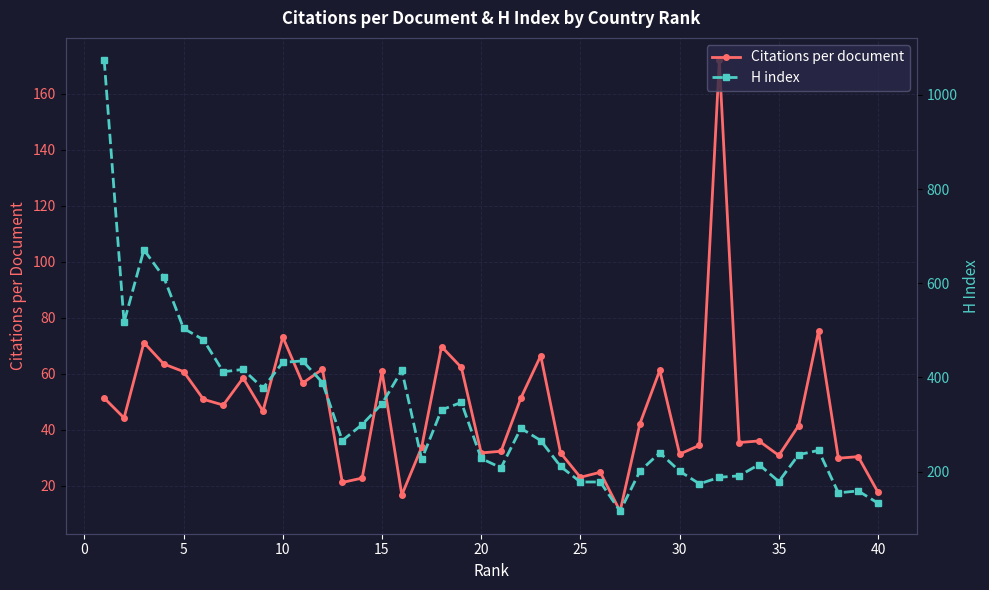

How many interior local valleys does the H index series have?

10